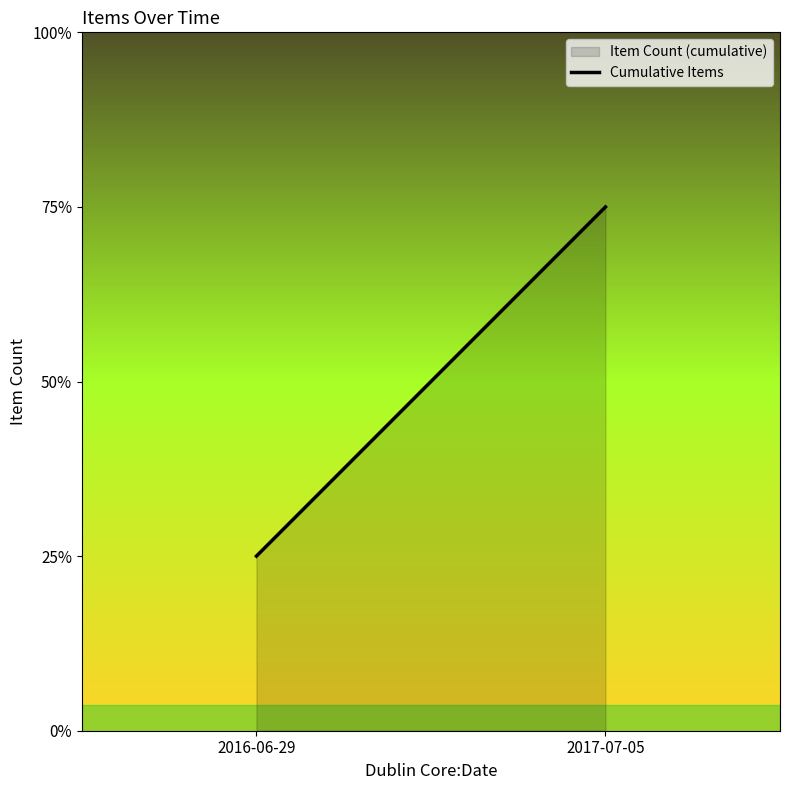

Which label corresponds to the smallest value in the chart?

2016-06-29